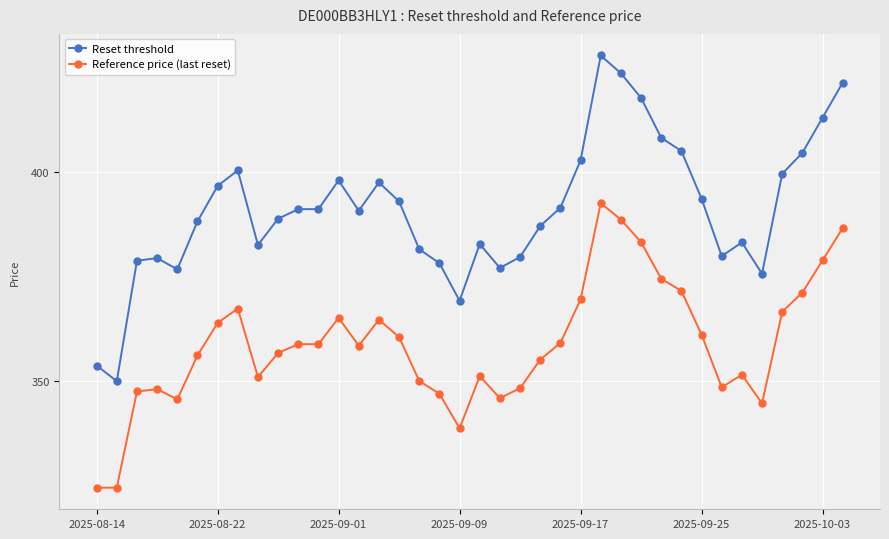

What is the minimum value for Reference price (last reset)?

324.5